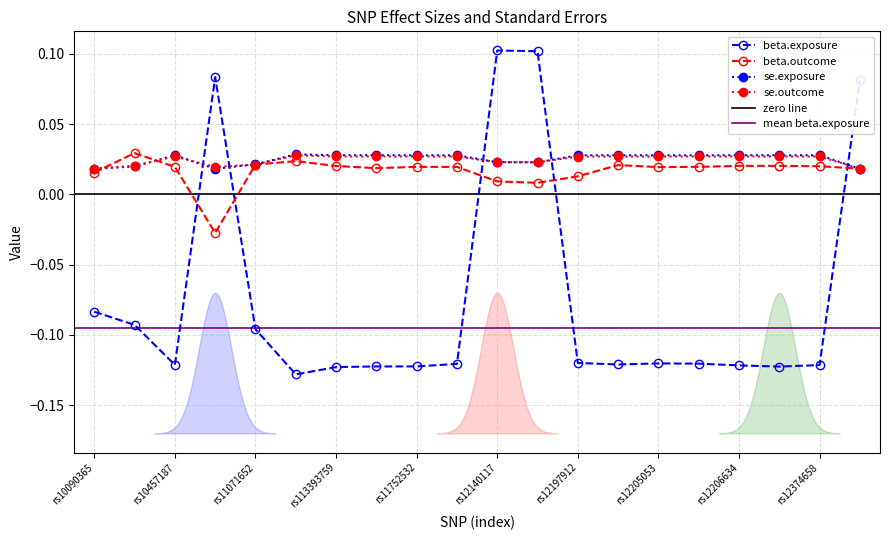

At which category is the sum across all series the highest?

rs12140117